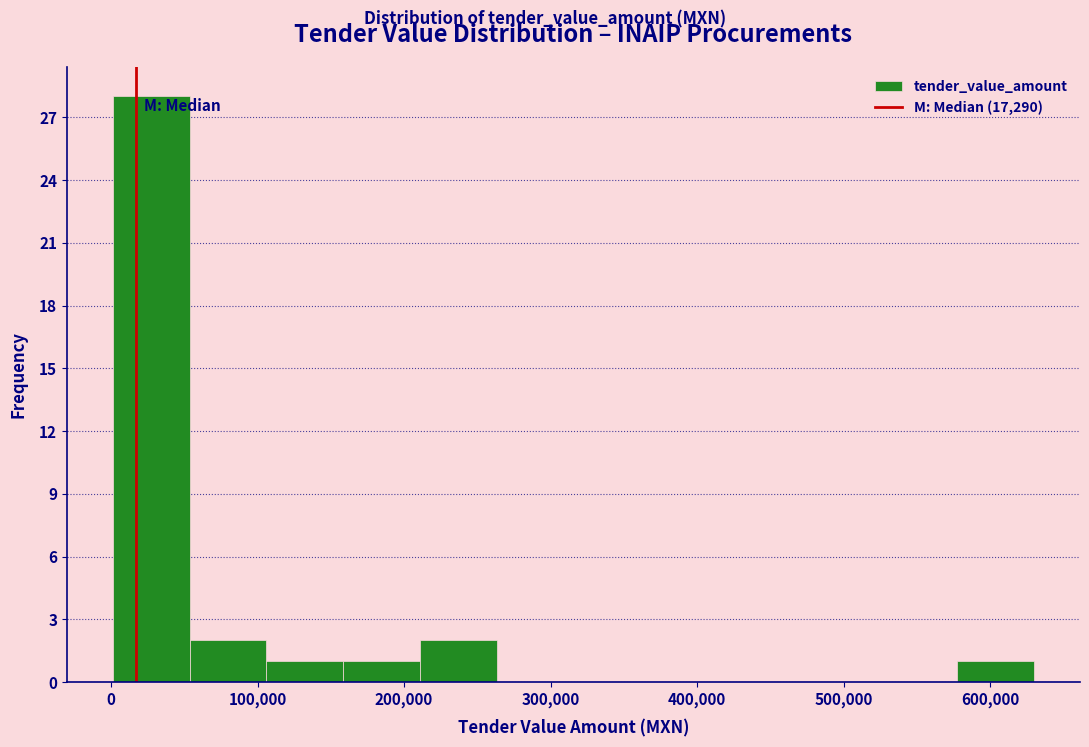

Reading left to right, list every bar in this chart as the range it spans on the x-axis followed by its height. Neither the bar edges nor the heights are printed on the chart, so give them approximately, as read against the axes.

0 to 50000: 28
50000 to 110000: 2
110000 to 160000: 1
160000 to 210000: 1
210000 to 260000: 2
260000 to 320000: 0
320000 to 370000: 0
370000 to 420000: 0
420000 to 470000: 0
470000 to 530000: 0
530000 to 580000: 0
580000 to 630000: 1